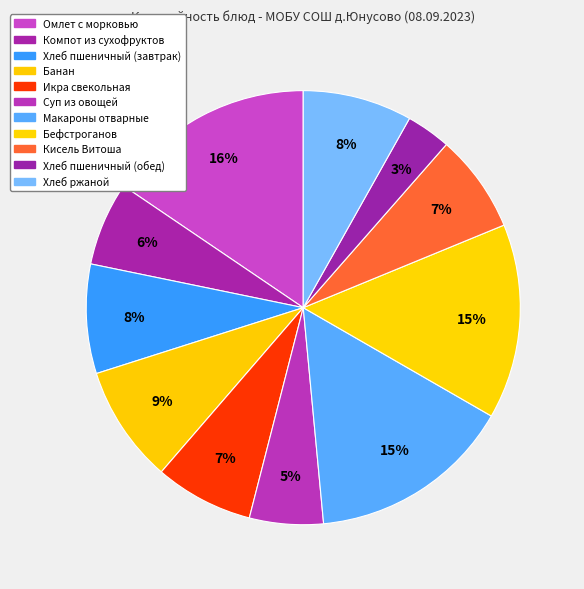

How many segments does this pie chart have?

11